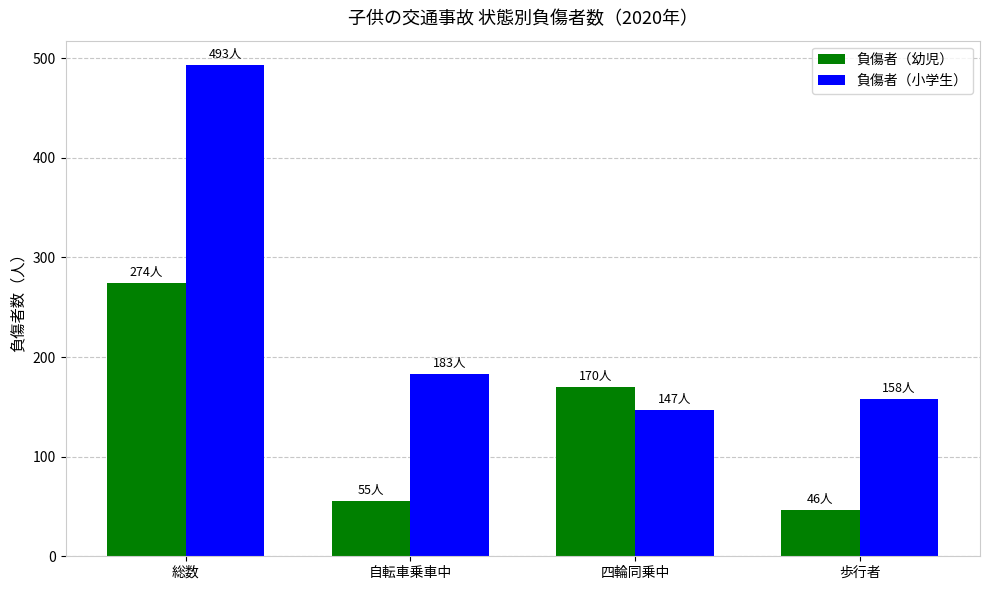

At which category is the sum across all series the highest?

総数